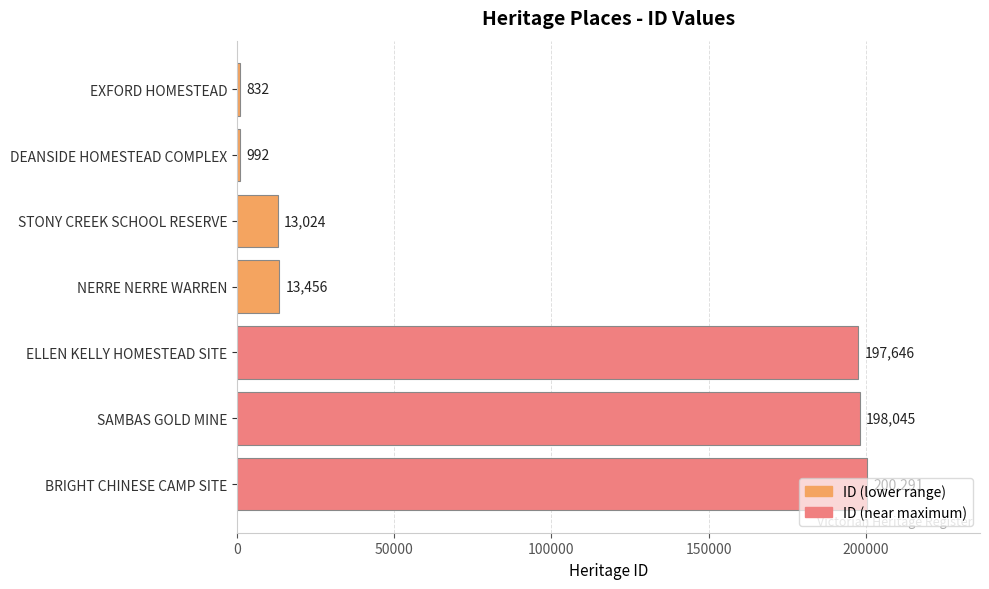

What is the difference between the second highest and minimum values?

197213